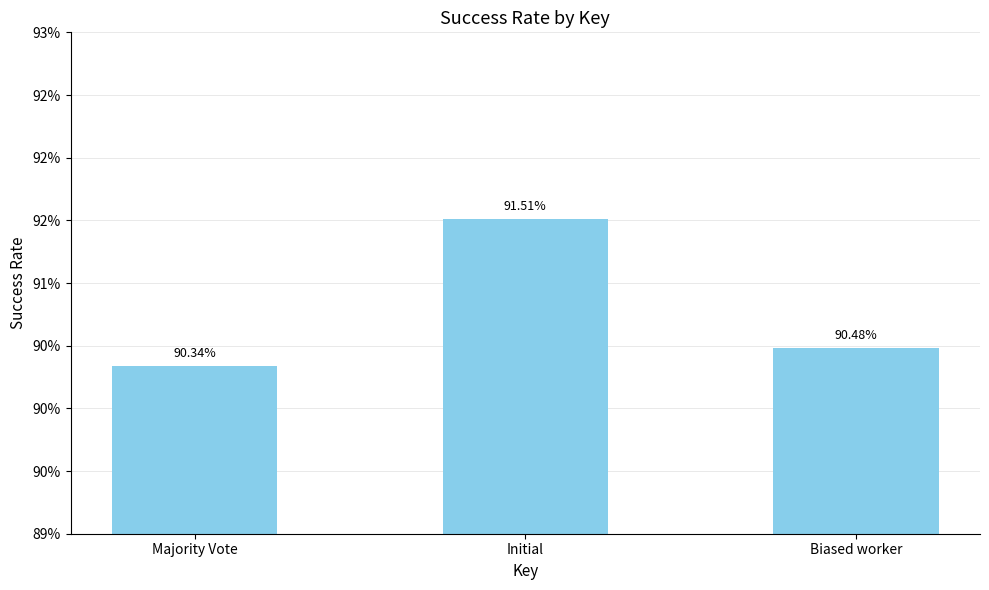

Is it true that the value at Majority Vote is 90.3?

True